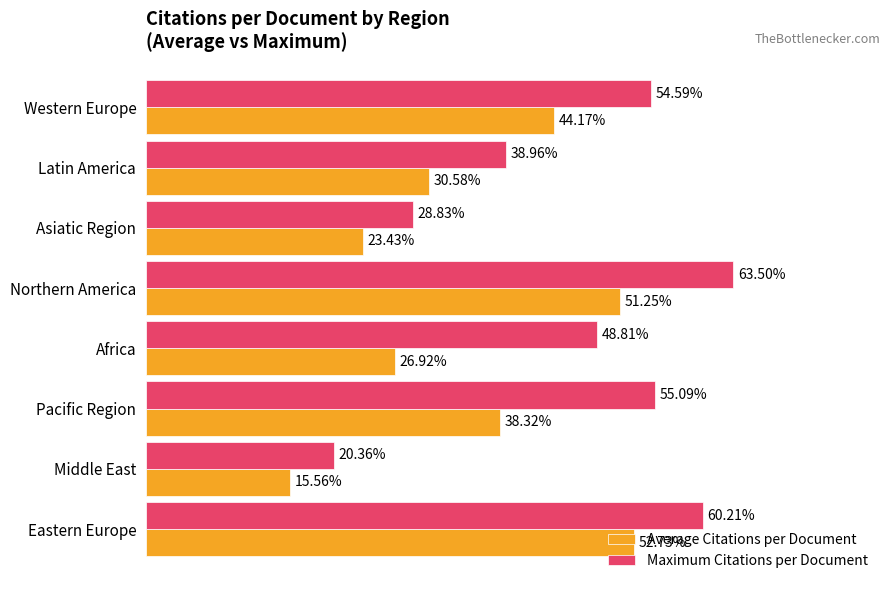

At which label is Maximum Citations per Document closest to 41?

Latin America